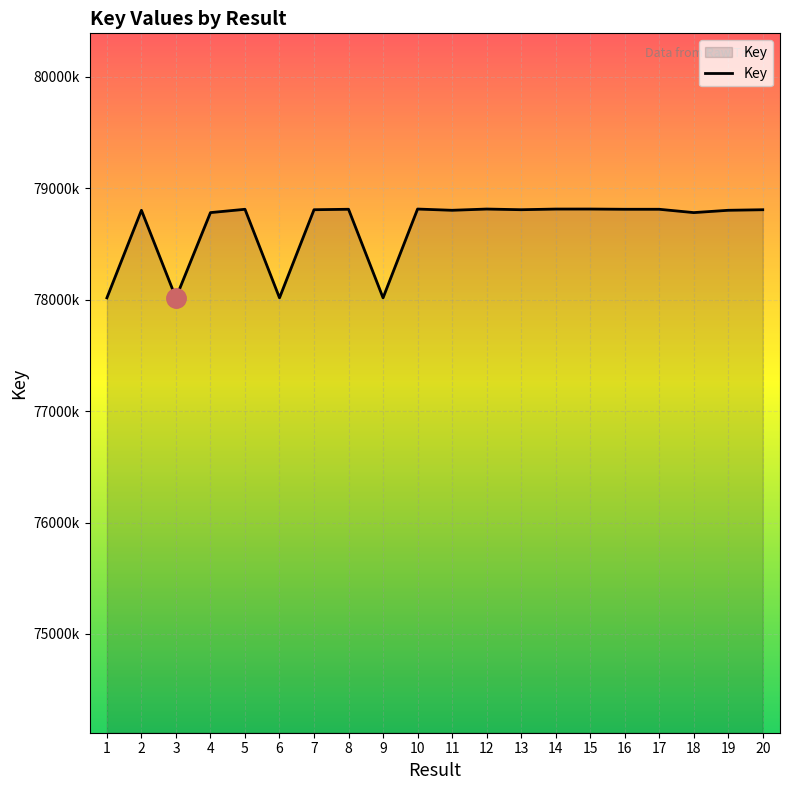

True or false: the data shows 78015442 at 6.

True